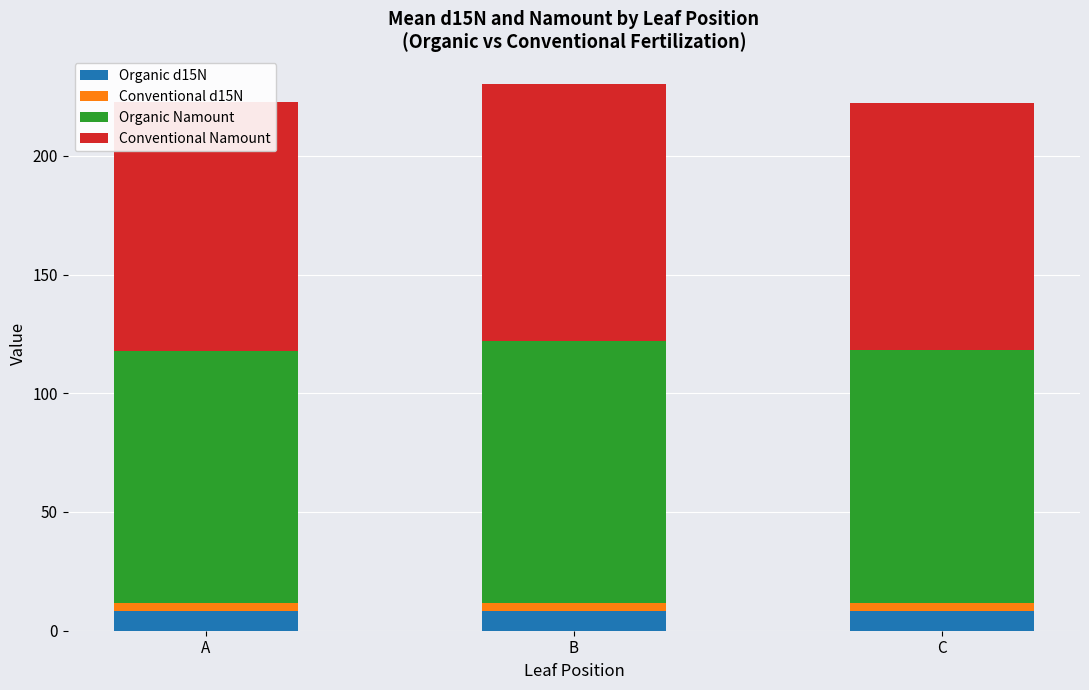

What is the maximum value for Organic d15N?

8.3